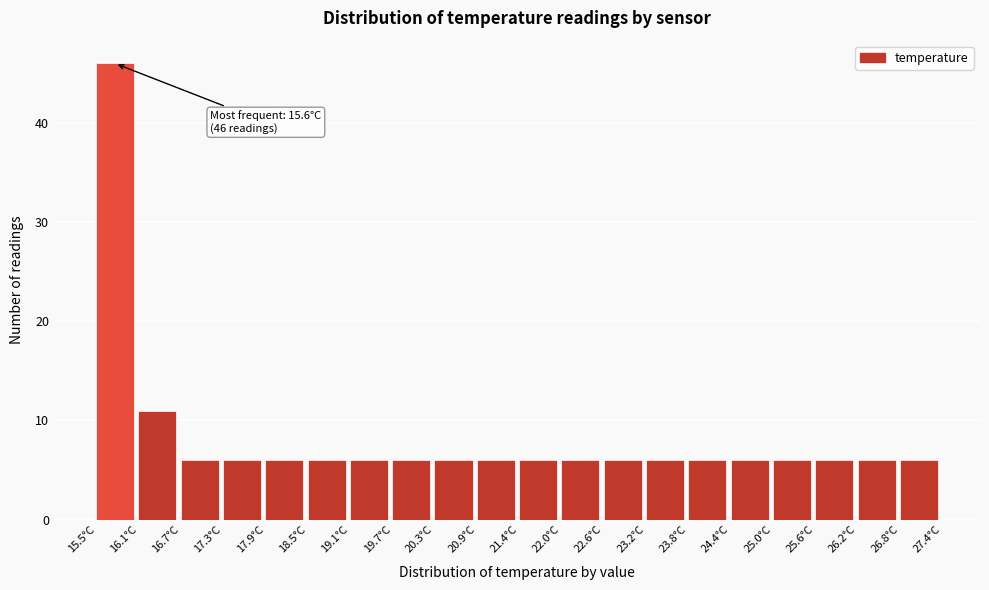

Over which range of the x-axis is the bar tallest?

15.5 to 16.1